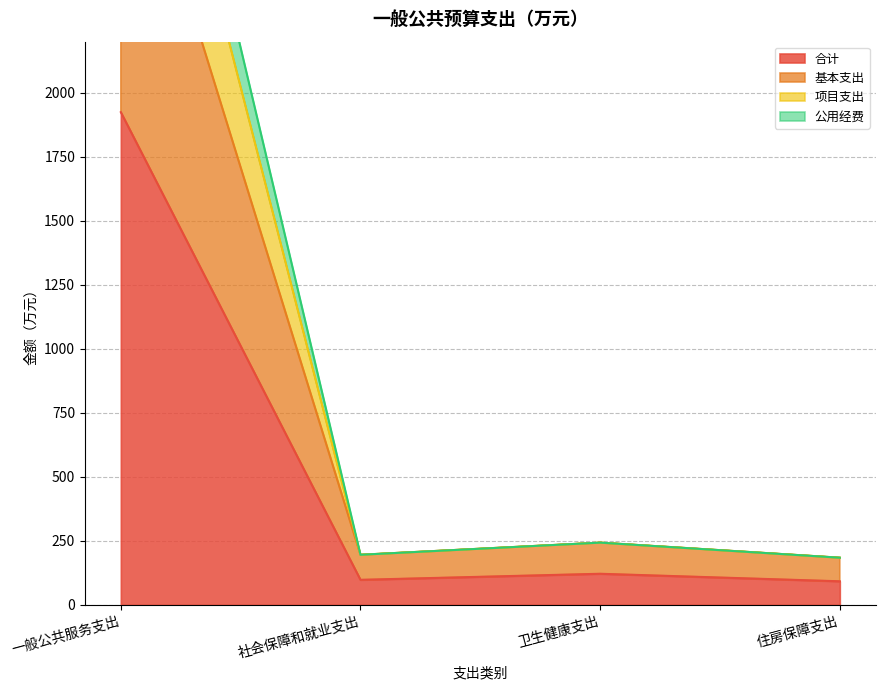

Which has a higher value, 住房保障支出 or 卫生健康支出?

卫生健康支出